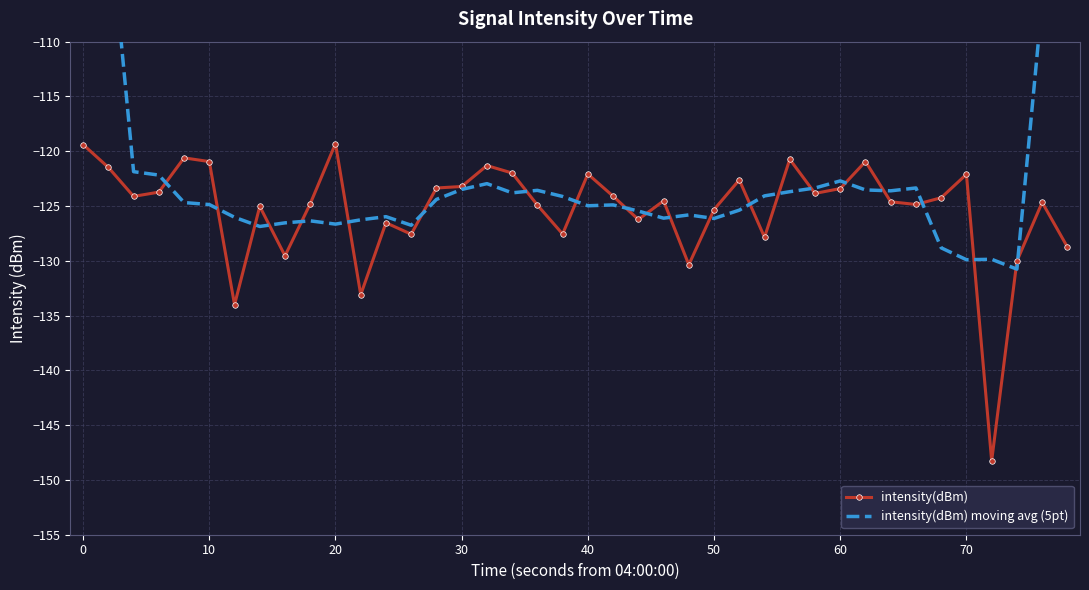

What is the lowest value of the intensity(dBm) series?

-148.3